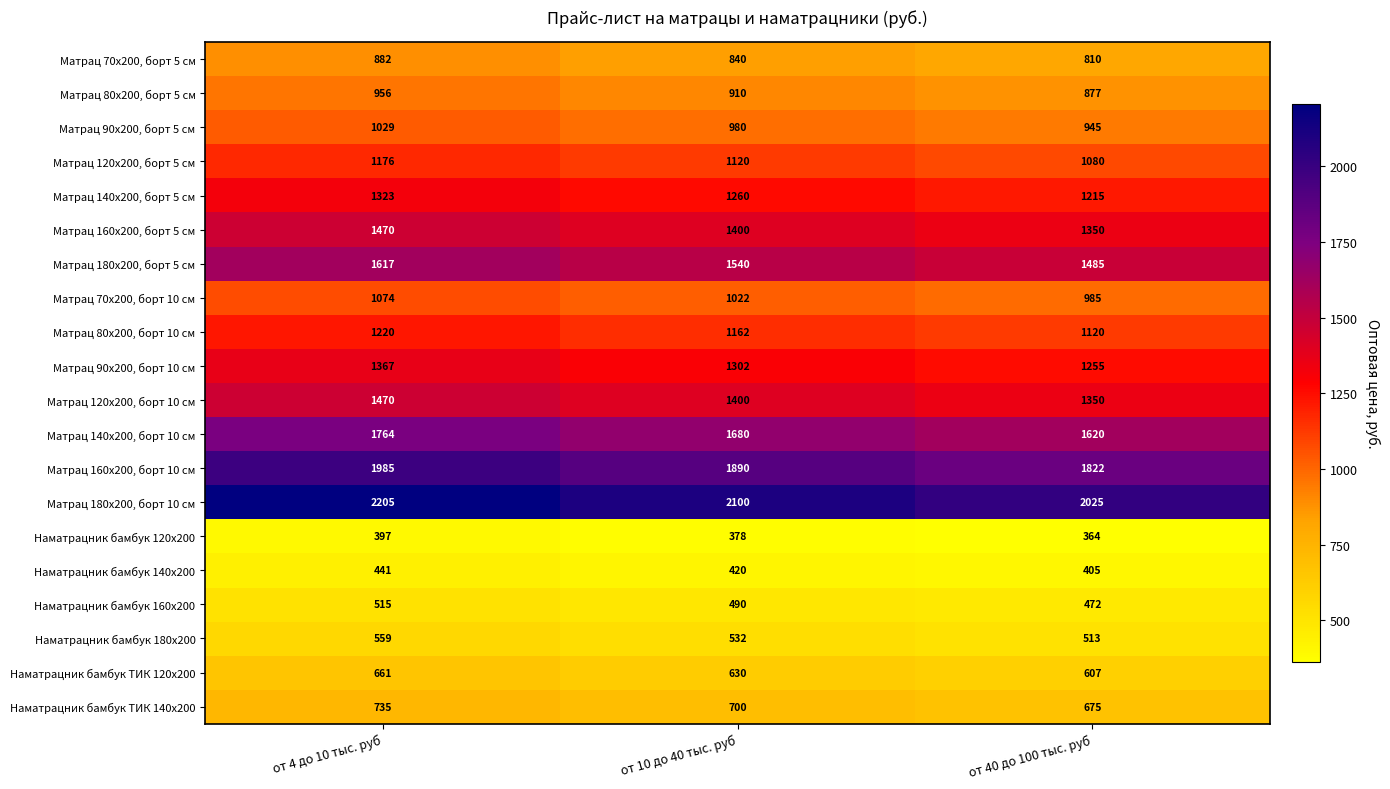

How many series are shown in this chart?

20